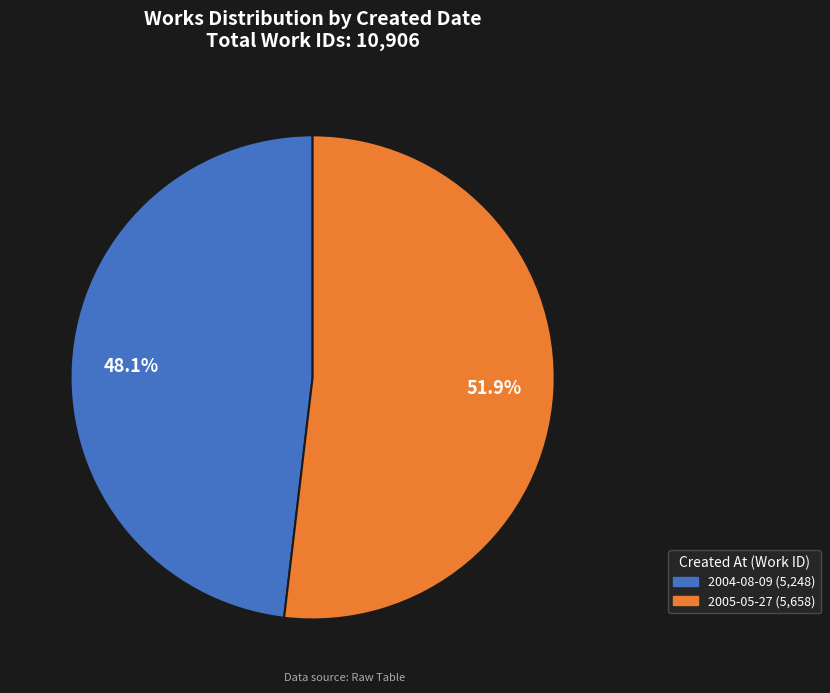

Count the number of slices in the pie.

2